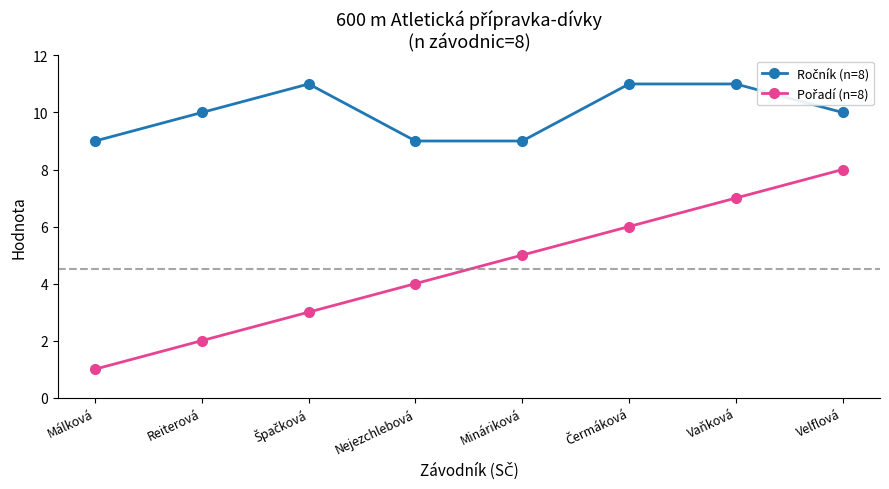

What is the spread (max minus min) of values at Málková?

8